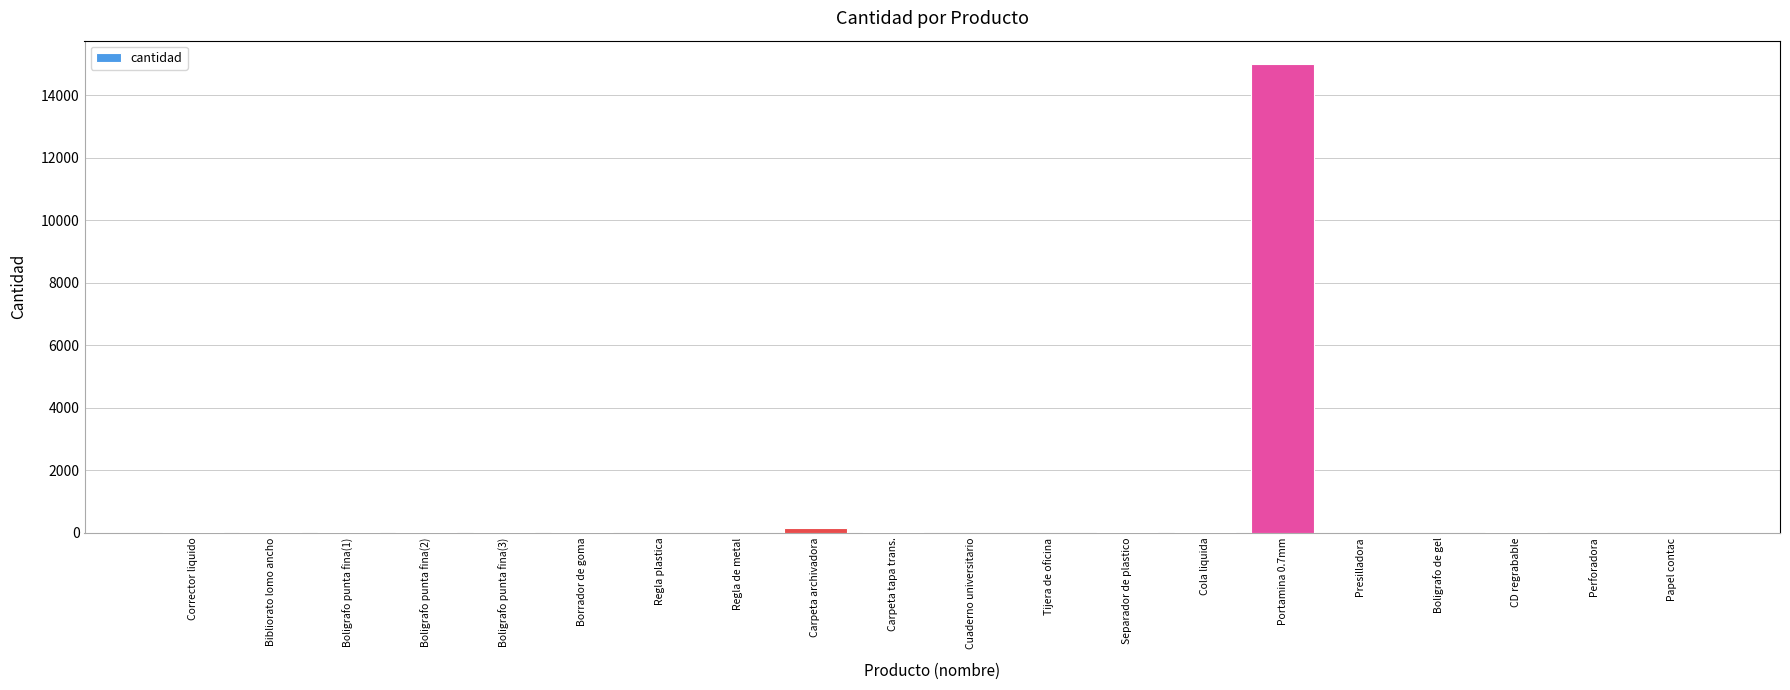

What is the sum of all values?

15363